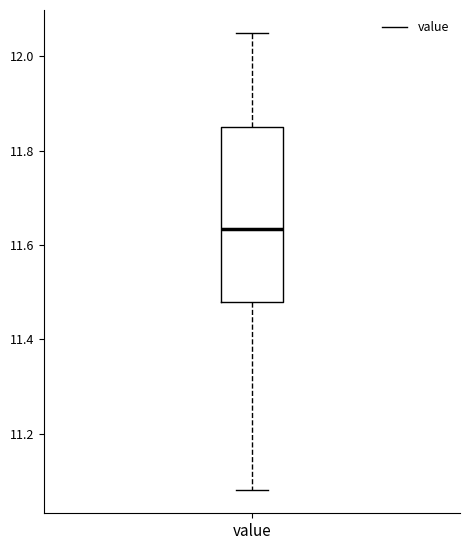

Read this box plot against the y-axis: the position of the median line, the range covered by the box, and the ends of both whiskers. The values are not printed on the chart, so give them approximately, as read against the axis.

median 11.64, box 11.48 to 11.86, whiskers 11.08 to 12.06